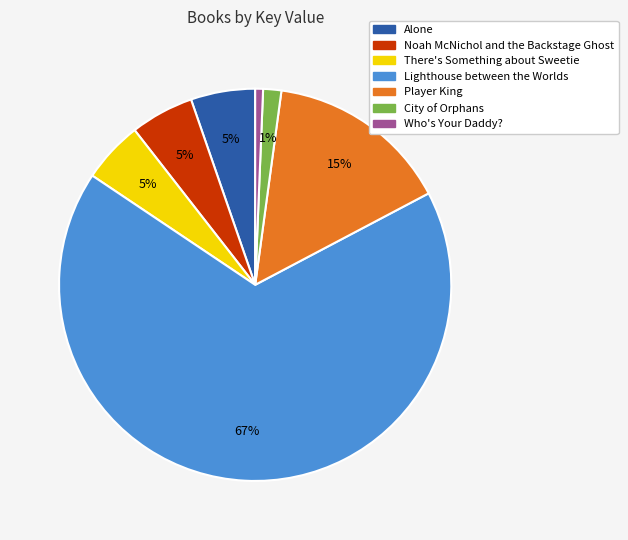

To the nearest percent, what is the difference between the Who's Your Daddy? and Player King slice percentages?

14%